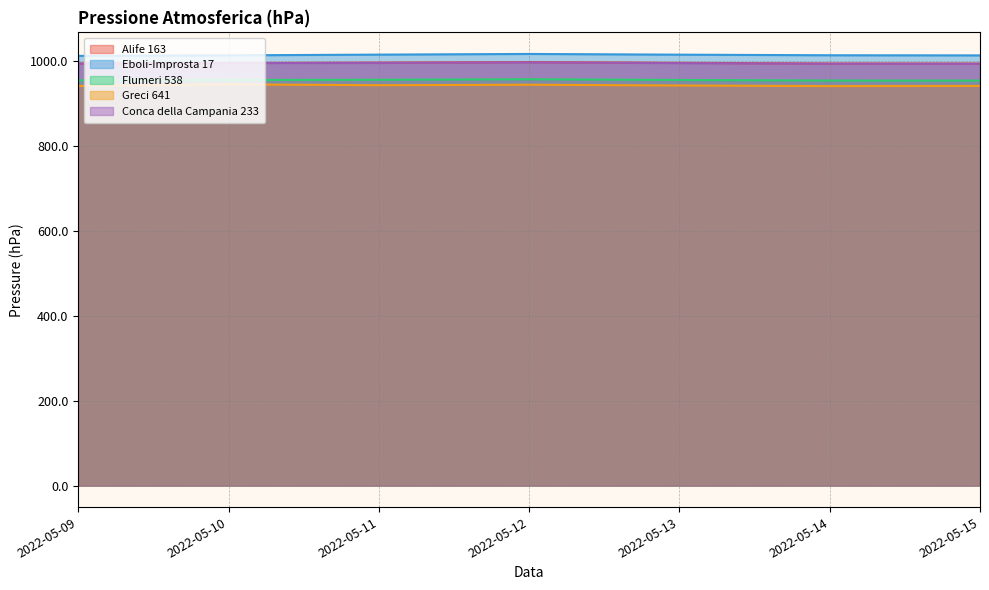

Between 2022-05-14 and 2022-05-09, which is larger?

2022-05-09